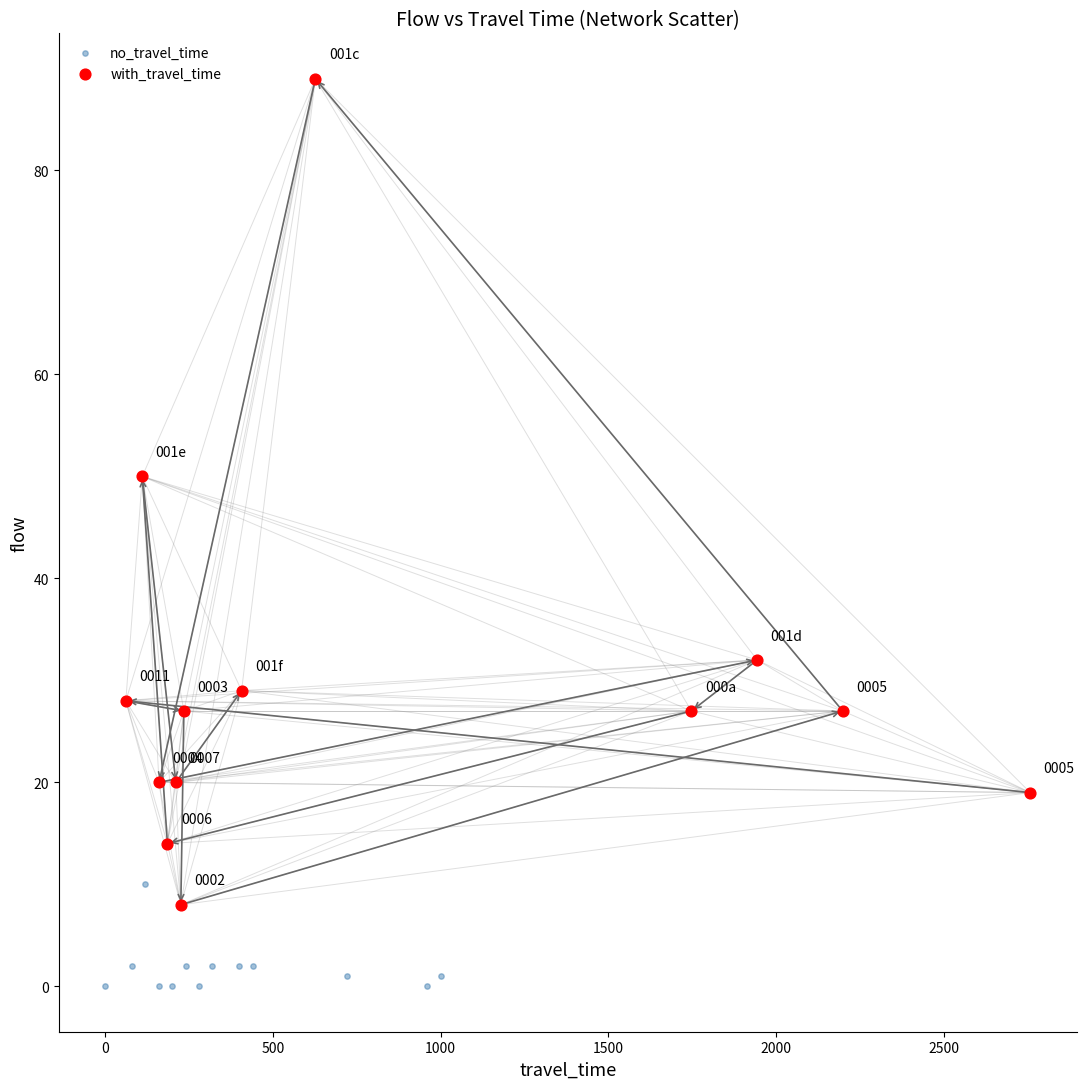

Which series reaches the maximum Y coordinate?

with_travel_time